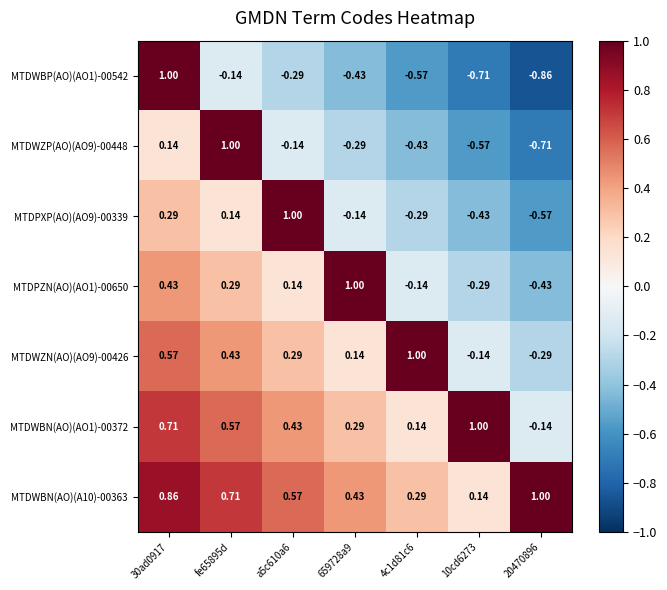

Is the value of MTDWZP(AO)(AO9)-00448 at 10cd6273 greater than the value of MTDPXP(AO)(AO9)-00339 at fe65895d?

No